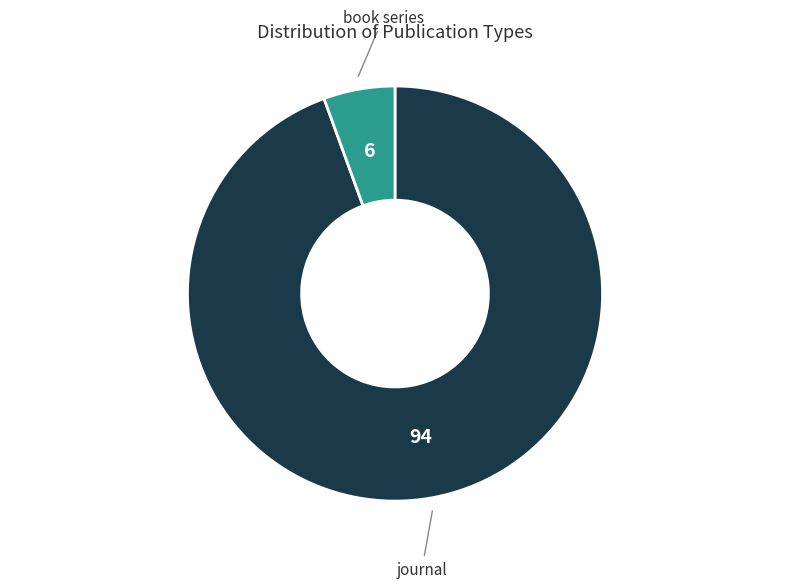

Count the number of slices in the pie.

2